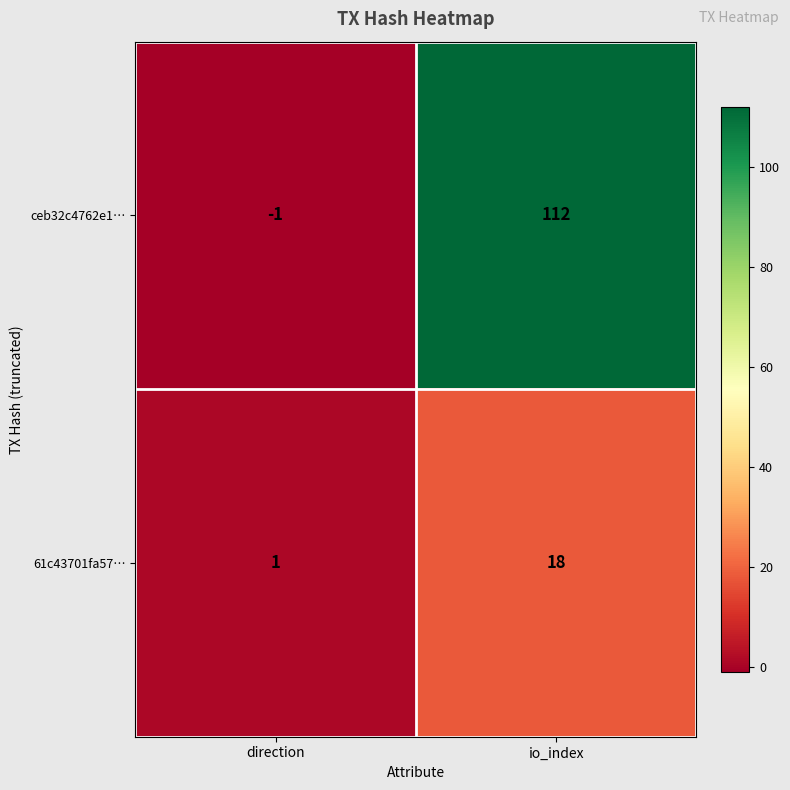

Reading right to left, transcribe all the data shown in this chart.

ceb32c4762e1…: 112	-1
61c43701fa57…: 18	1